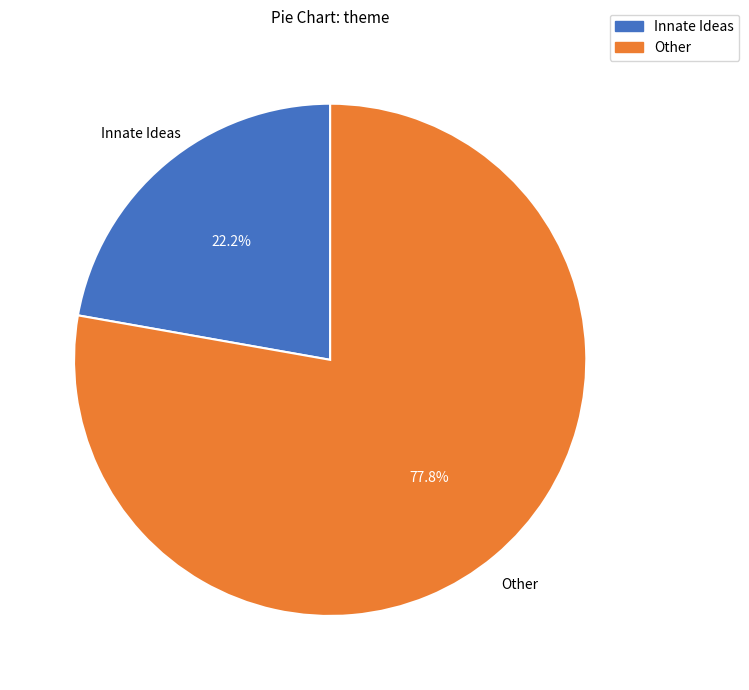

Is there any slice that represents more than half of the pie?

Yes